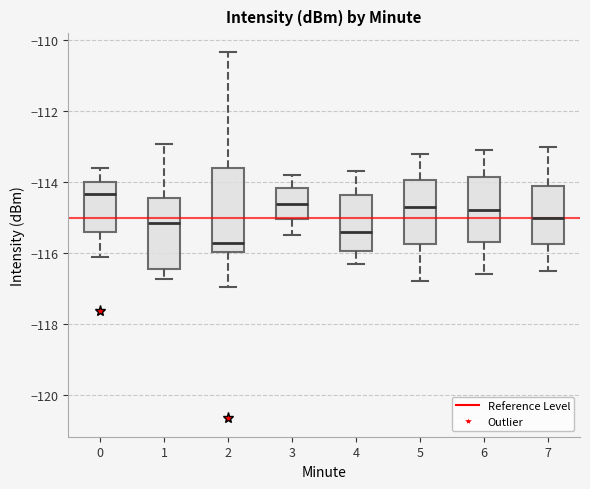

Where is the upper edge of the box at x = 0 on the y-axis? The values are not printed on the chart, so give them approximately, as read against the axis.

-114.0